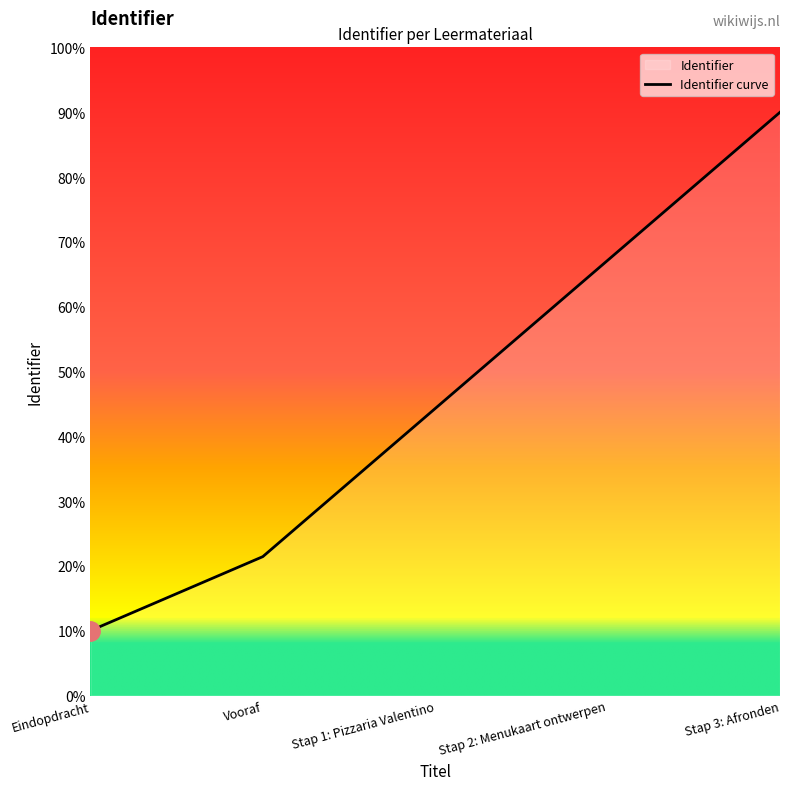

Where is the data nearest to the value 50?

Stap 1: Pizzaria Valentino